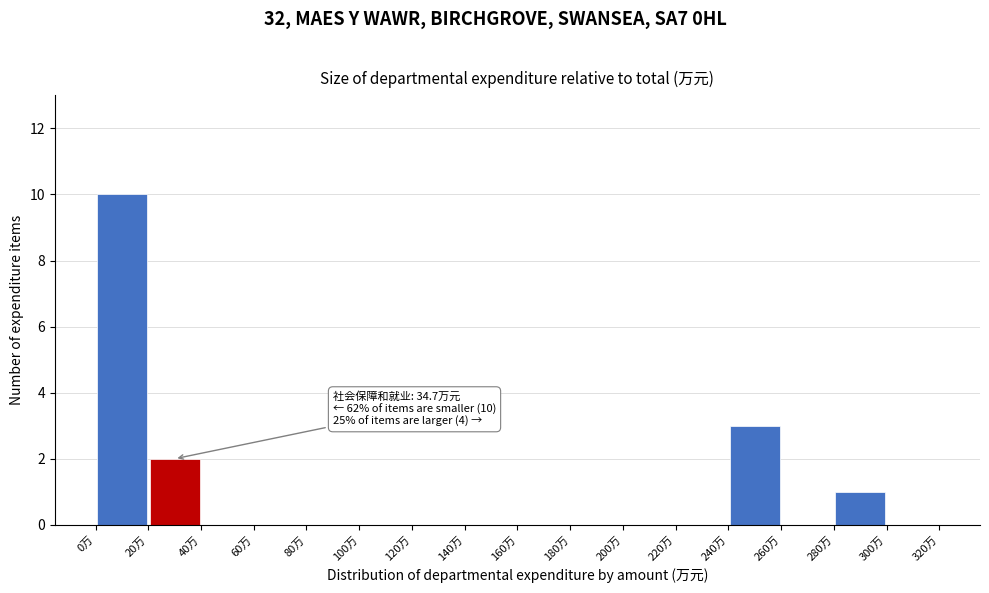

Over which range of the x-axis is the bar tallest?

0 to 20